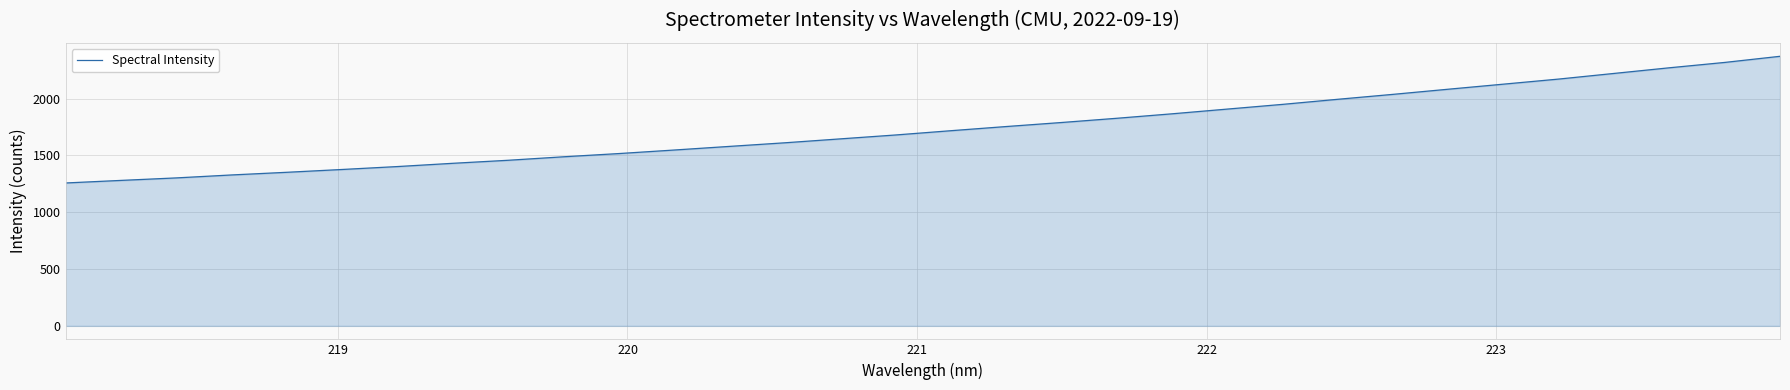

What is the minimum value shown in the chart?

1257.3